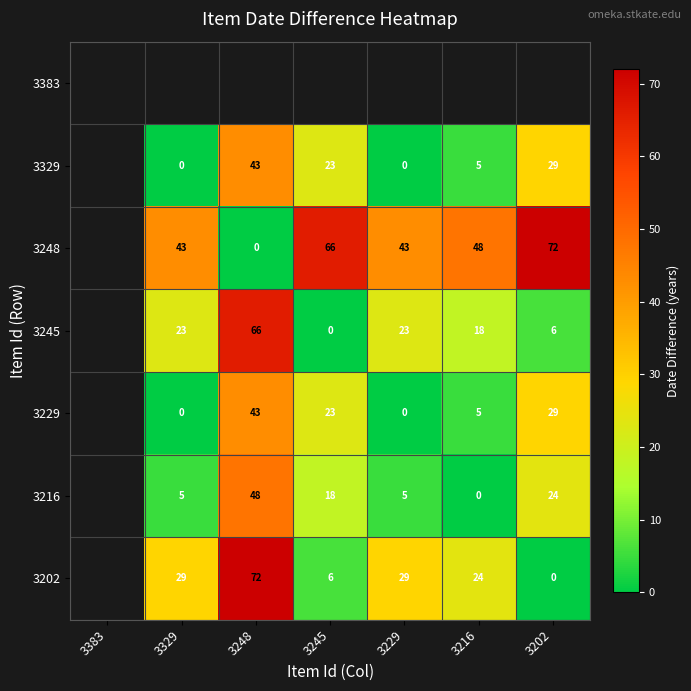

What is the maximum value shown in the chart?

72.0